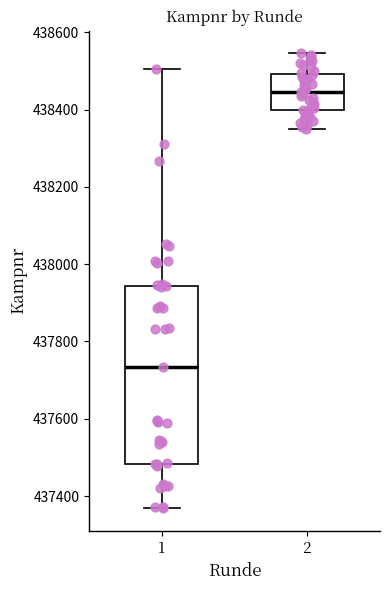

Reading left to right, transcribe this box plot: for each box, give where its median line is, the range the box spans, and where its two whiskers end, as read against the y-axis. The values are not printed on the chart, so give them approximately, as read against the axis.

1: median 437740, box 437480 to 437940, whiskers 437360 to 438500
2: median 438440, box 438400 to 438500, whiskers 438360 to 438540